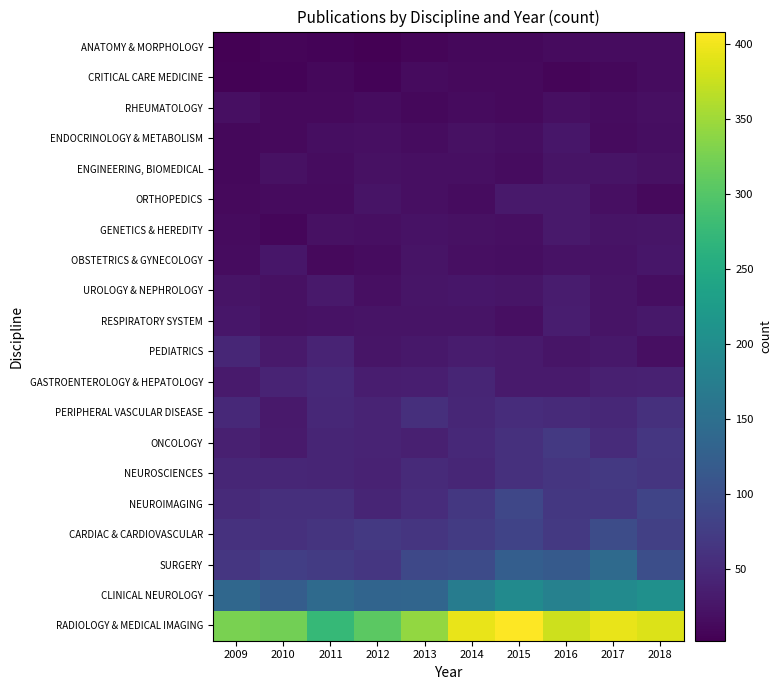

Which category has the highest value across all series?

2015